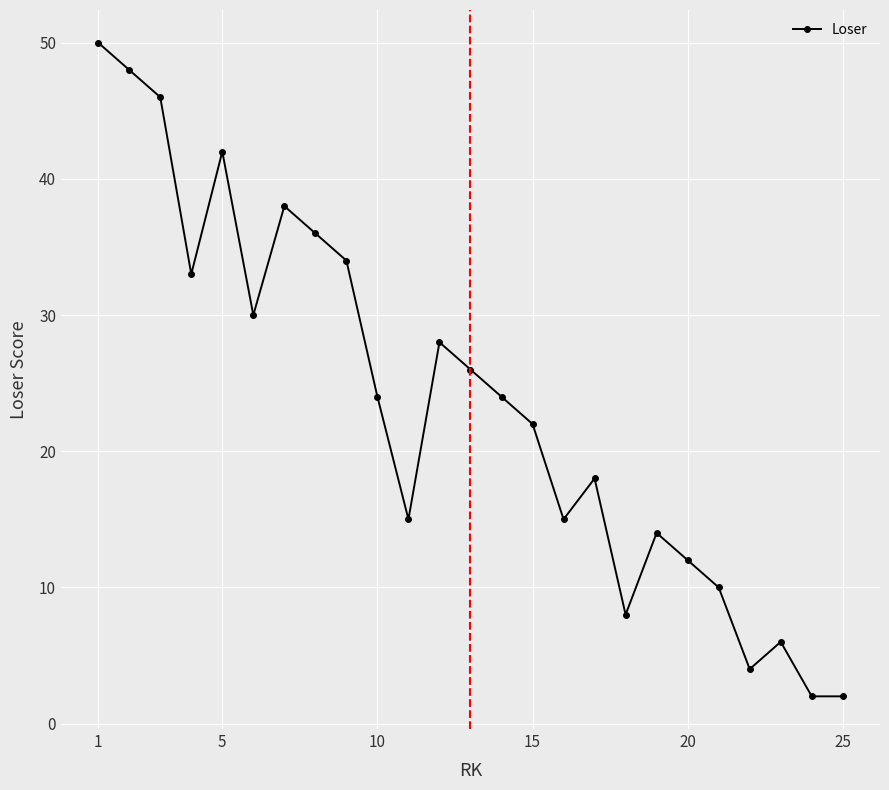

True or false: the data has more than 2 interior local peaks.

True